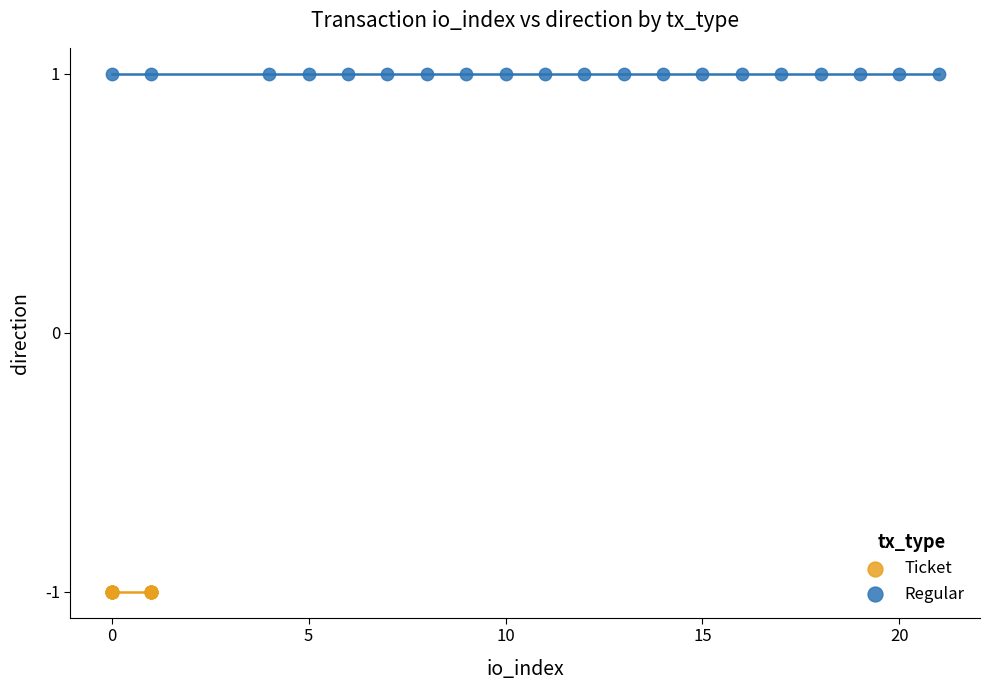

Which series contains the lowest Y value?

Ticket